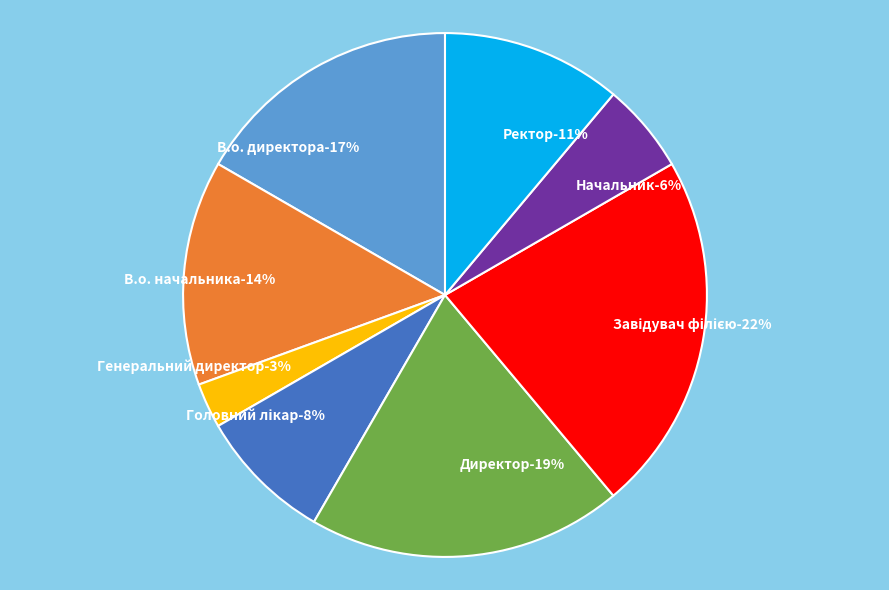

Does any single category account for the majority?

No